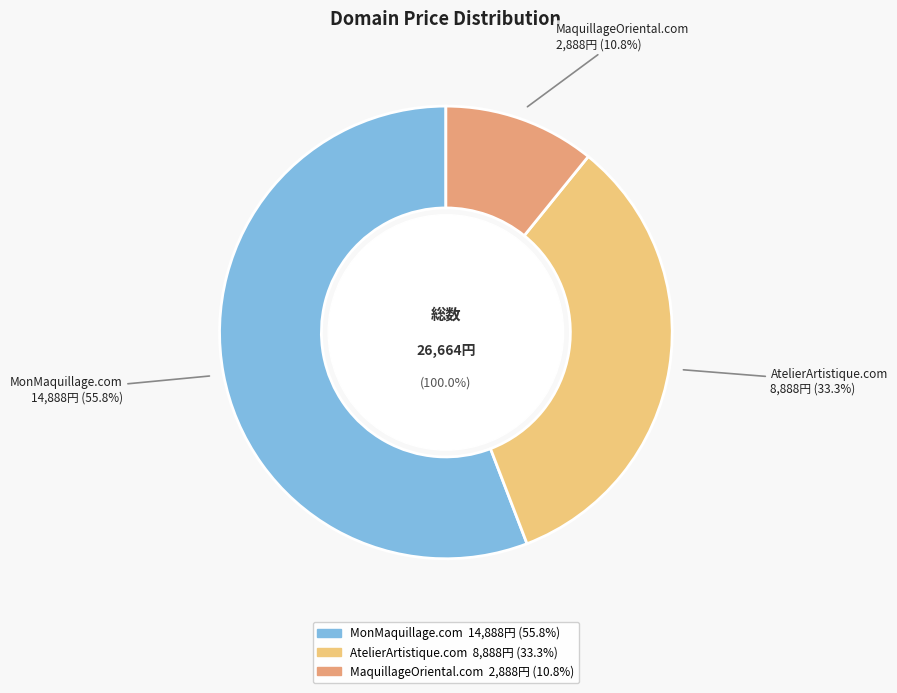

Combined, what portion of the pie is AtelierArtistique.com and MonMaquillage.com?

89.2%